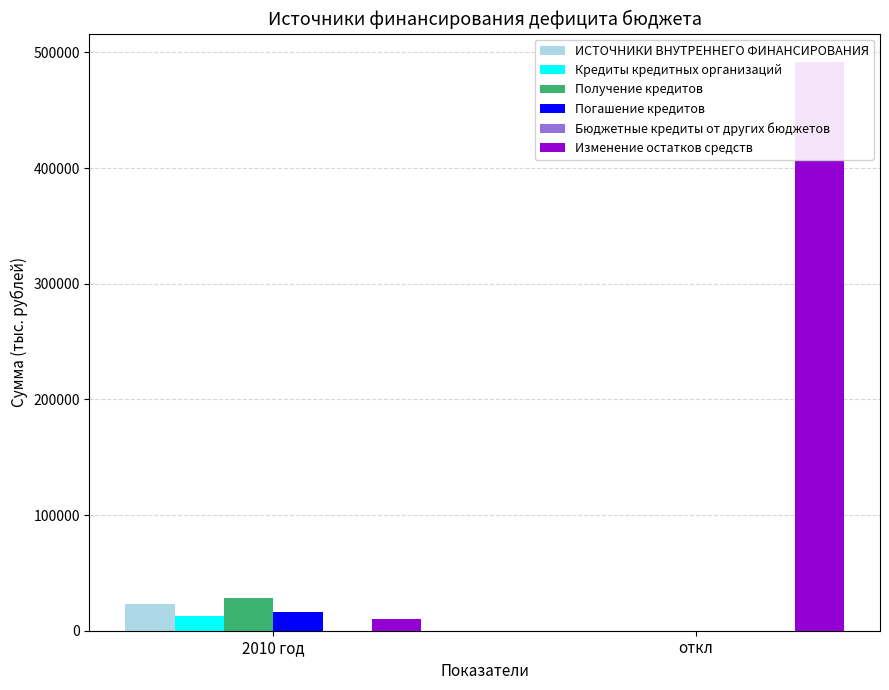

Is the value of Получение кредитов at откл greater than the value of Кредиты кредитных организаций at 2010 год?

No